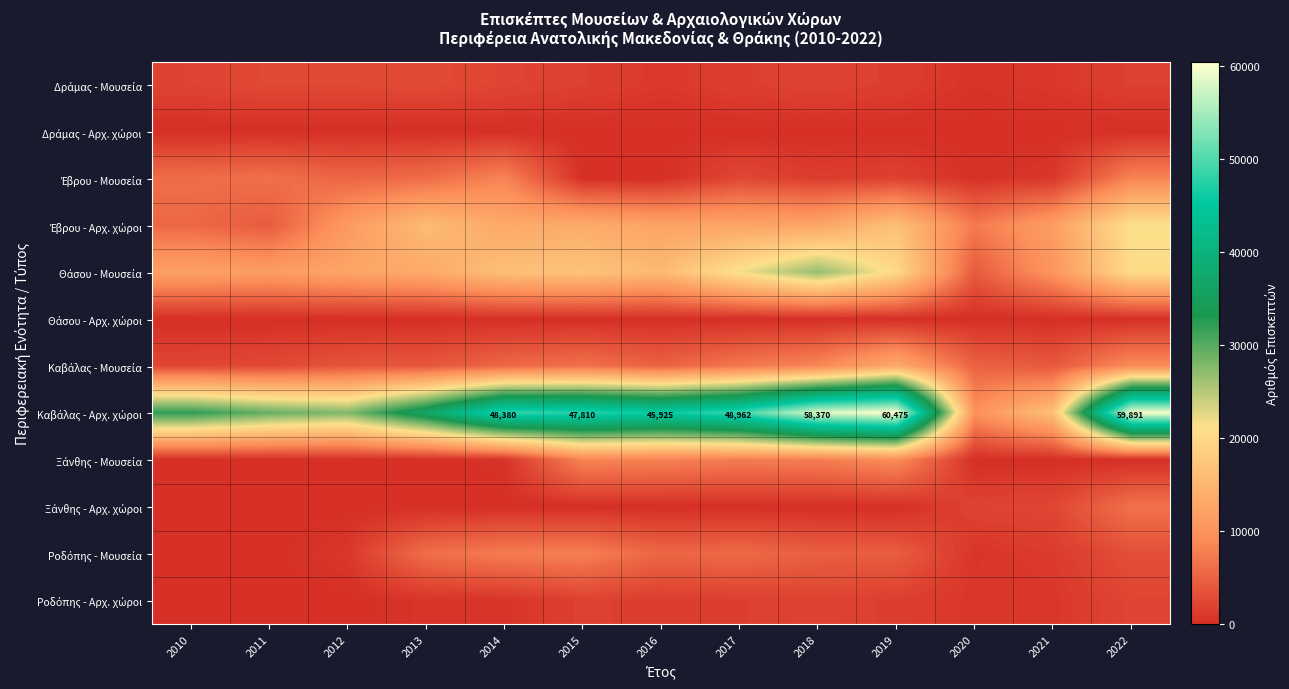

What is the sum of all Καβάλας - Αρχ. χώροι values?

521900